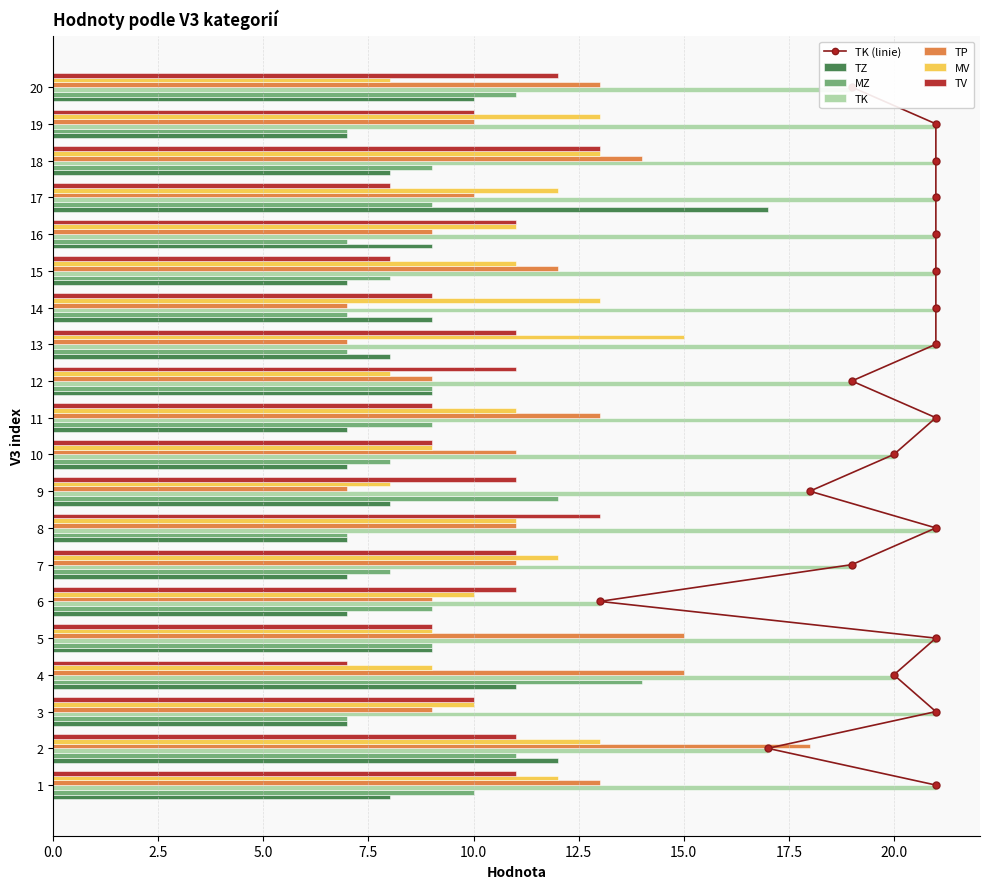

What is the total value across all series at 19?

68